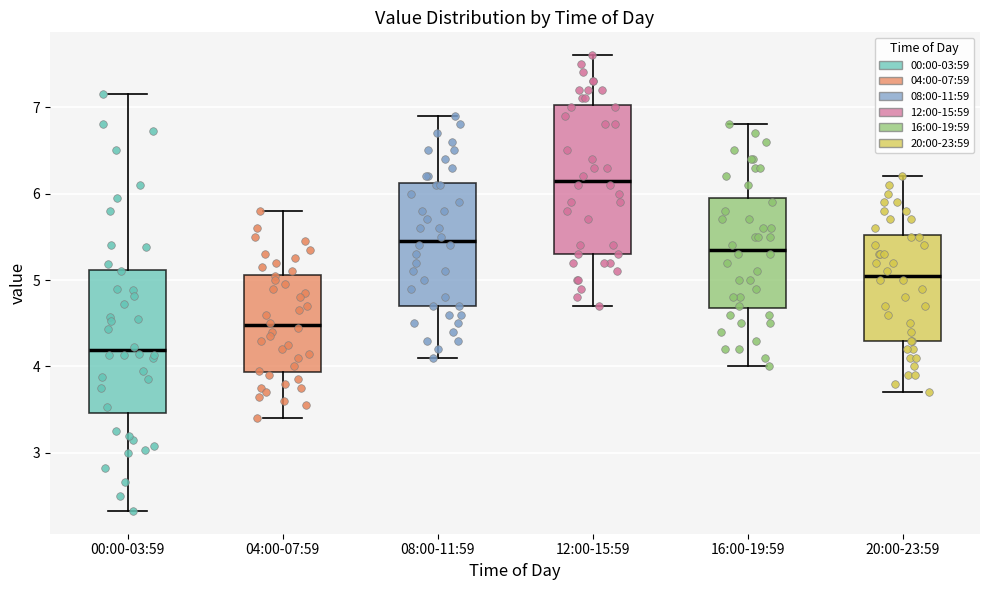

Reading left to right, transcribe this box plot: for each box, give where its median line is, the range the box spans, and where its two whiskers end, as read against the y-axis. The values are not printed on the chart, so give them approximately, as read against the axis.

00:00-03:59: median 4.2, box 3.5 to 5.1, whiskers 2.3 to 7.2
04:00-07:59: median 4.5, box 3.9 to 5.1, whiskers 3.4 to 5.8
08:00-11:59: median 5.5, box 4.7 to 6.1, whiskers 4.1 to 6.9
12:00-15:59: median 6.2, box 5.3 to 7.0, whiskers 4.7 to 7.6
16:00-19:59: median 5.4, box 4.7 to 6.0, whiskers 4.0 to 6.8
20:00-23:59: median 5.1, box 4.3 to 5.5, whiskers 3.7 to 6.2